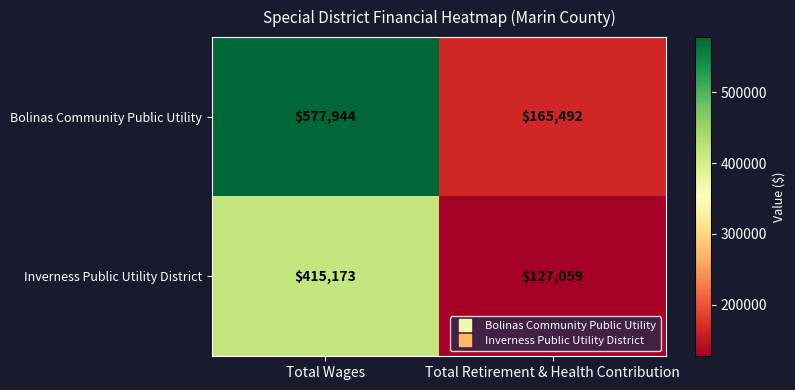

Which series changed the most between Total Wages and Total Retirement & Health Contribution?

Bolinas Community Public Utility